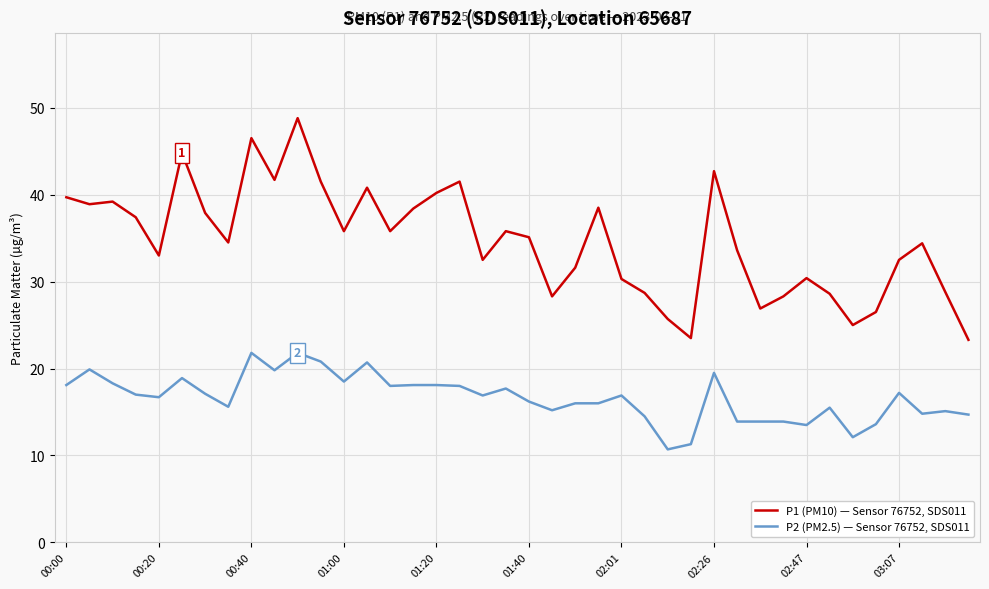

Which series has the widest spread of values?

P1 (PM10) — Sensor 76752, SDS011